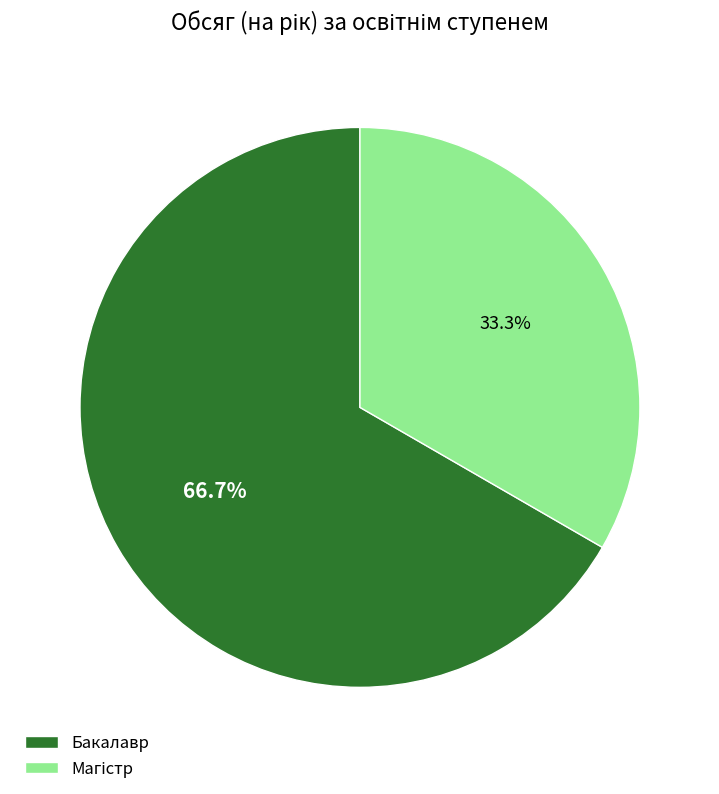

Which slice represents more than half of the pie?

Бакалавр